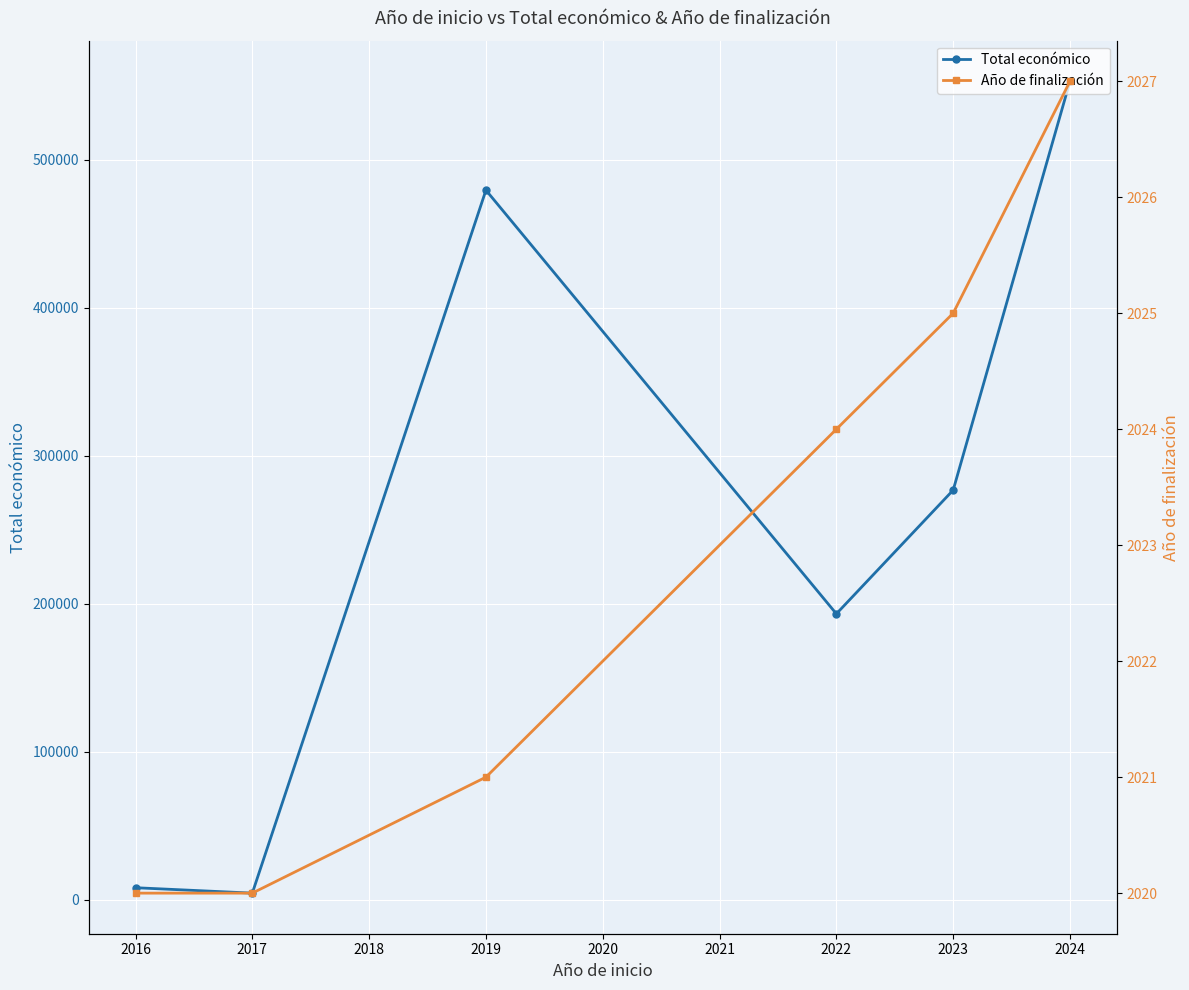

Where is the first local maximum for Total económico?

2019